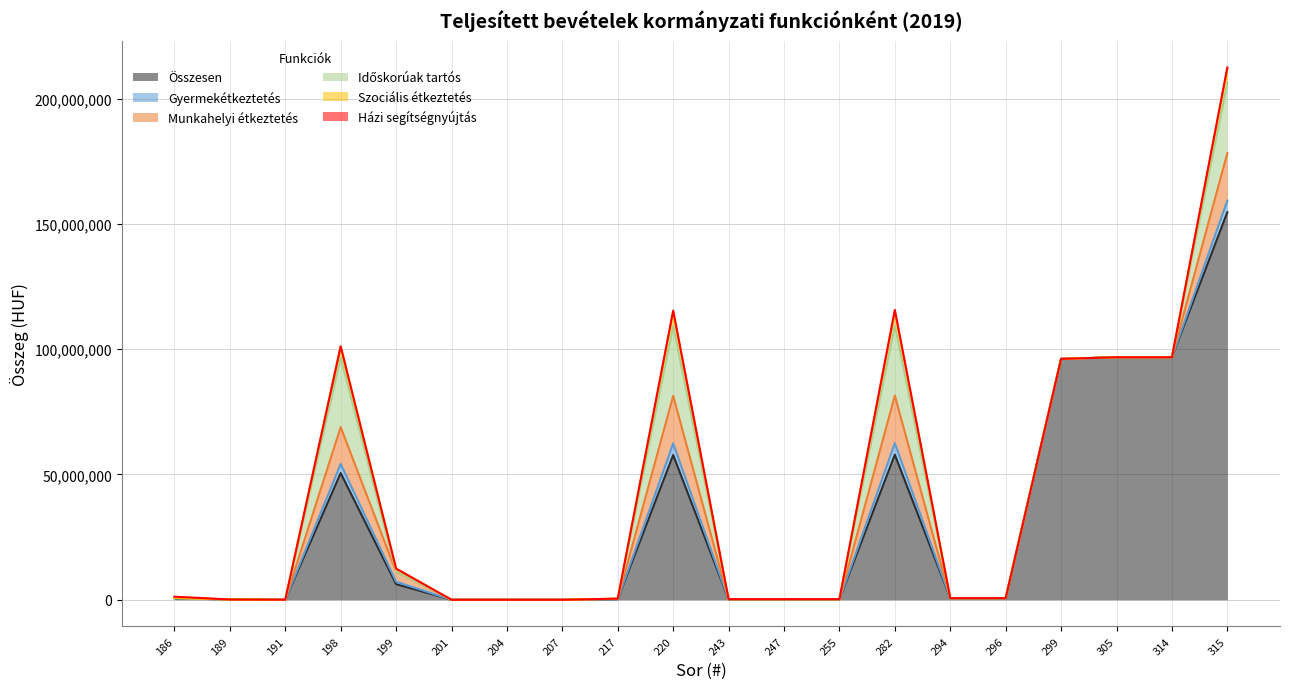

Between which two adjacent categories do Gyermekétkeztetés and Időskorúak tartós first intersect?

191 and 198